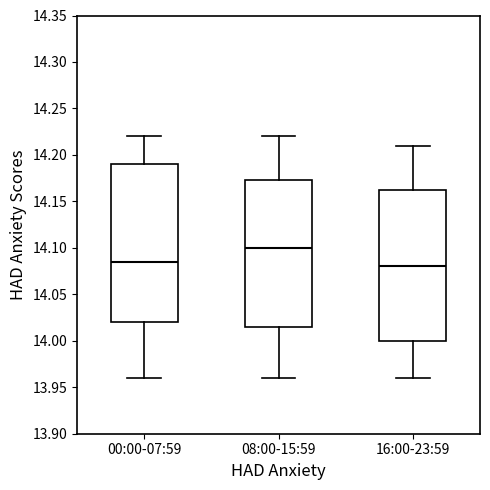

Reading left to right, transcribe this box plot: for each box, give where its median line is, the range the box spans, and where its two whiskers end, as read against the y-axis. The values are not printed on the chart, so give them approximately, as read against the axis.

00:00-07:59: median 14.085, box 14.020 to 14.190, whiskers 13.960 to 14.220
08:00-15:59: median 14.100, box 14.015 to 14.175, whiskers 13.960 to 14.220
16:00-23:59: median 14.080, box 14.000 to 14.165, whiskers 13.960 to 14.210